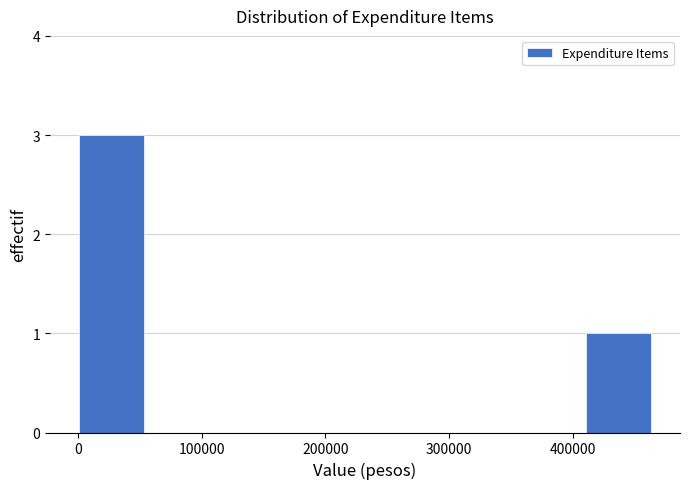

What is the height of the bar covering 410000 to 470000 on the x-axis? Neither the bar edges nor the heights are printed on the chart, so give them approximately, as read against the axes.

1